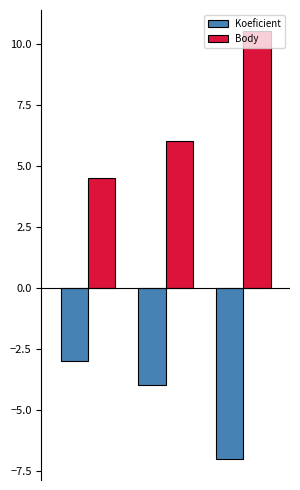

Which series has the largest total across all categories?

Body